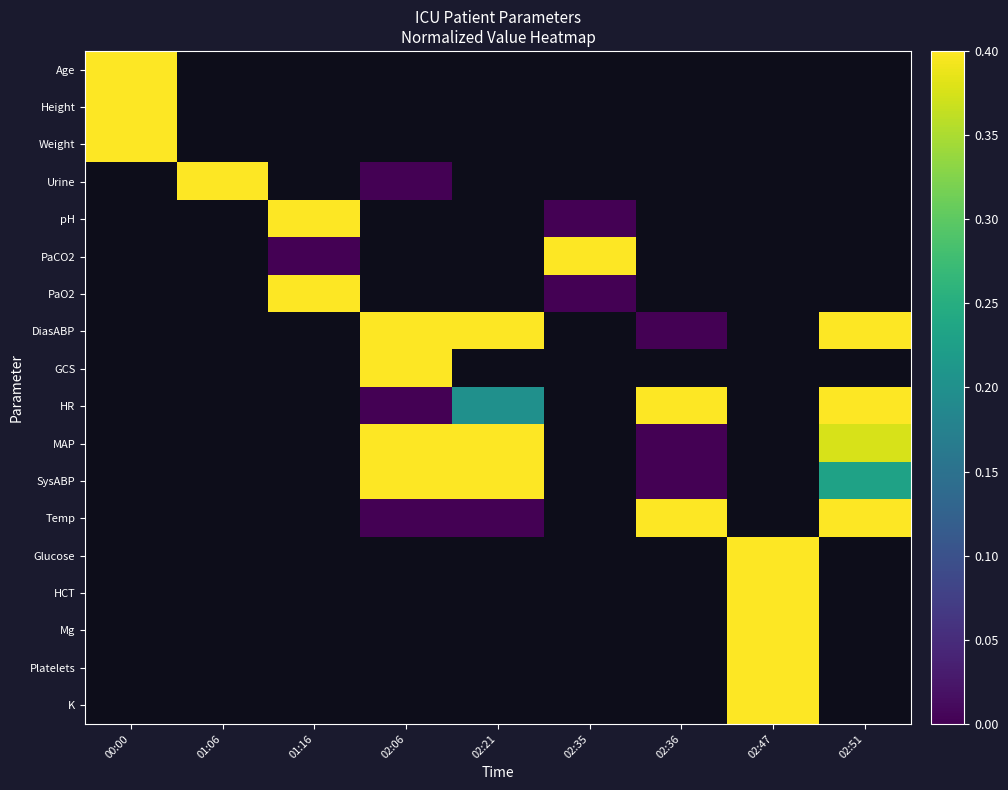

How many series are shown in this chart?

18